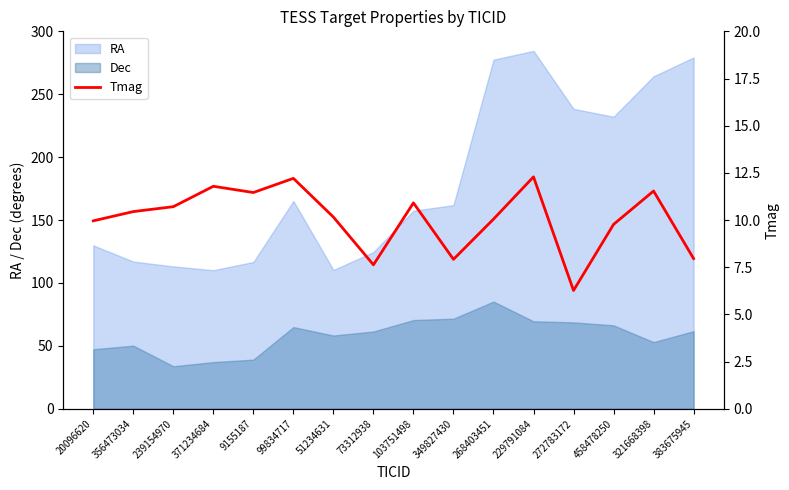

List the labels in order of value, smallest first.

272783172, 73312938, 349827430, 383675945, 458478250, 20096620, 268403451, 51234631, 356473034, 239154970, 103751498, 9155187, 321668398, 371234684, 99834717, 229791084